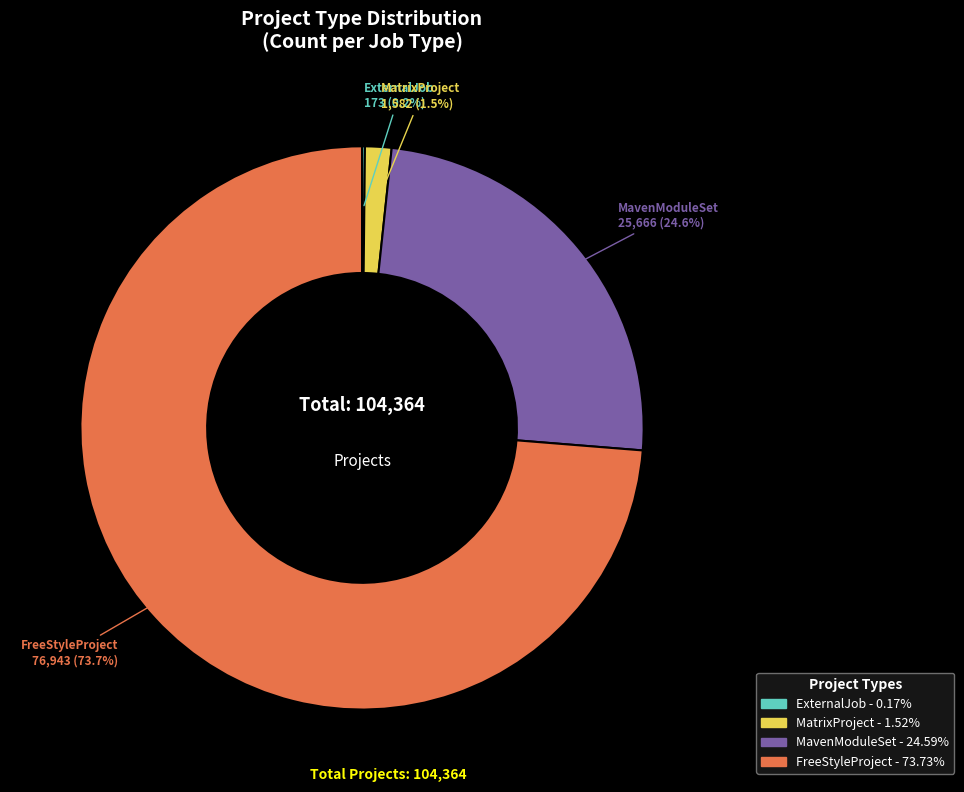

Is there a majority slice in this chart?

Yes